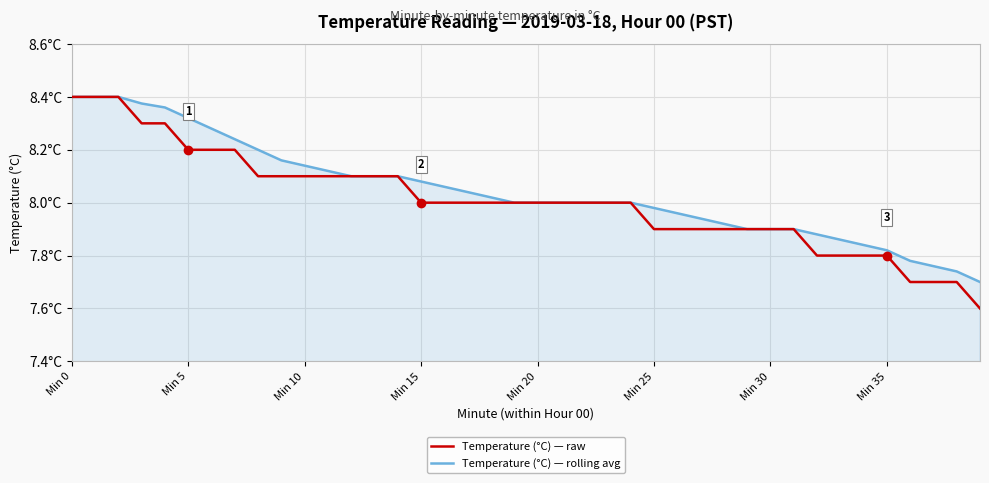

Which series has the largest total across all categories?

Temperature (°C) — rolling avg